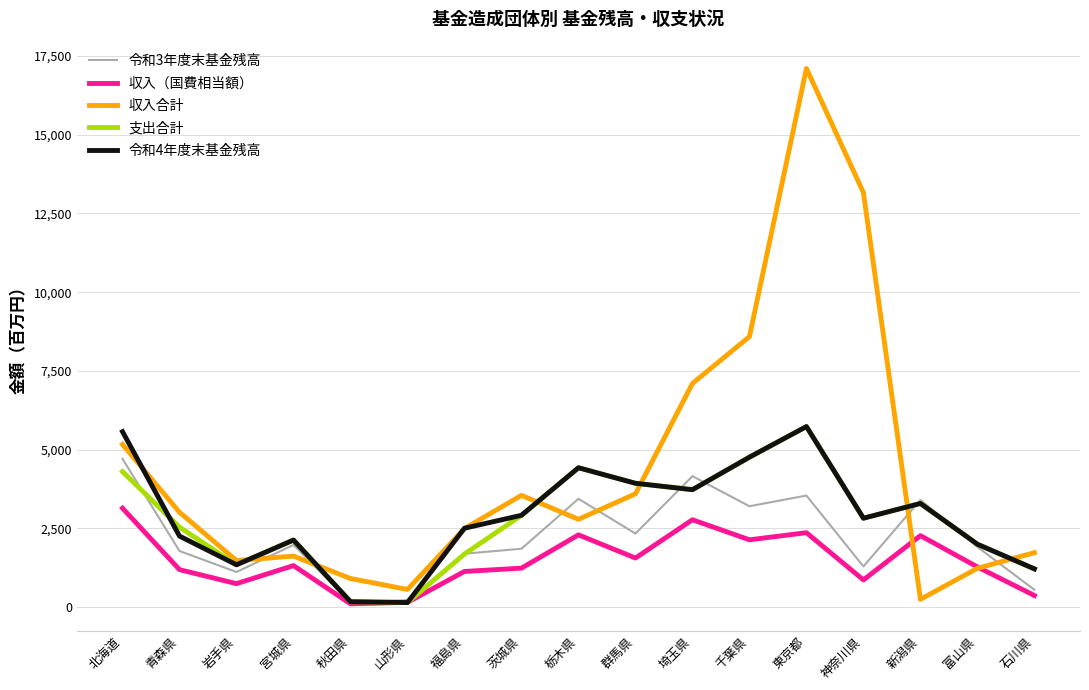

How many values in the 令和3年度末基金残高 series exceed 1905?

9